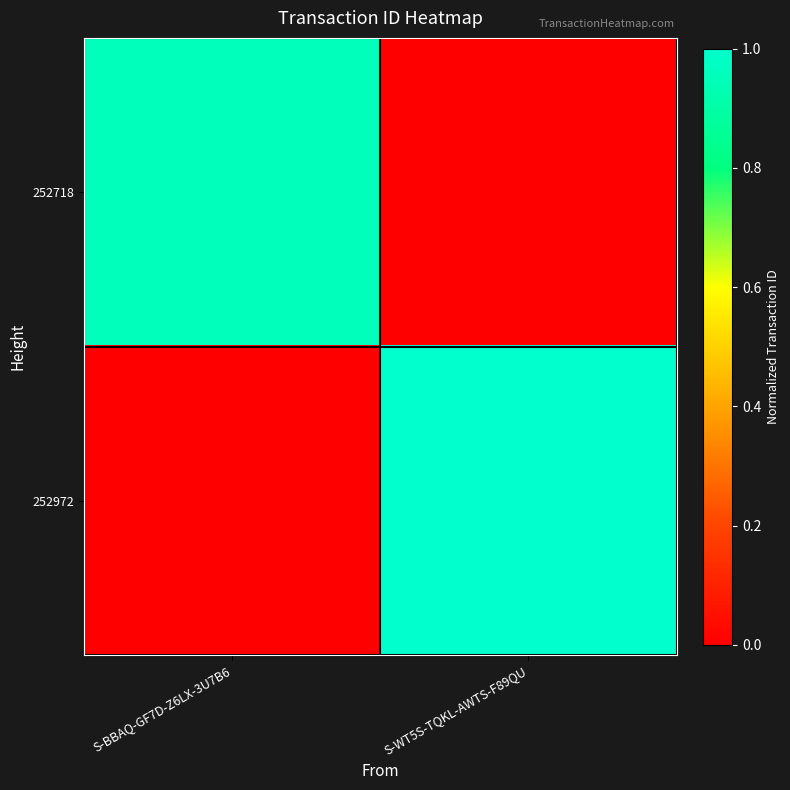

How many categories are shown in the chart?

2